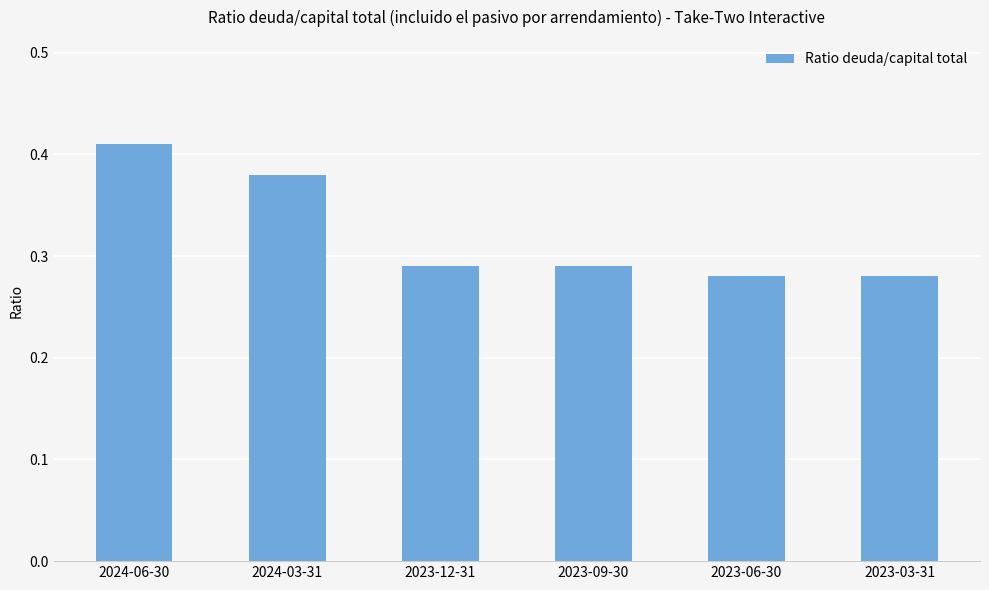

The value at 2023-06-30 is 0.1. True or false?

False